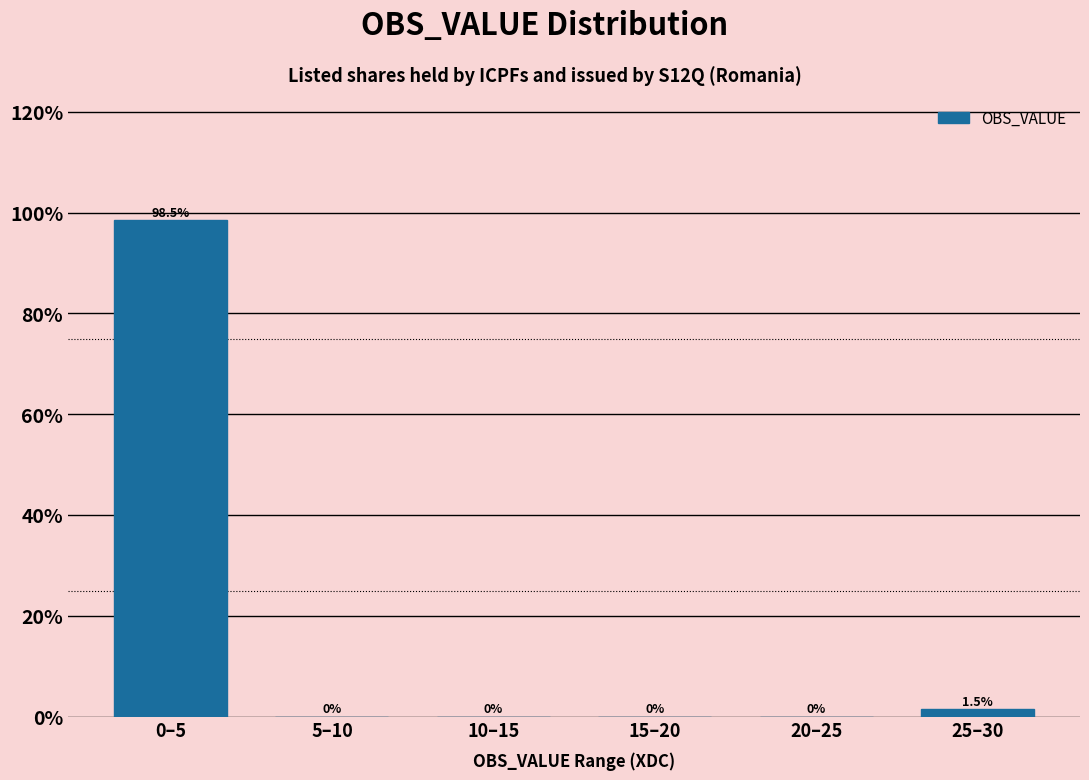

Reading left to right, what are all the values shown in this chart?

0–5=98.5	5–10=0.0	10–15=0.0	15–20=0.0	20–25=0.0	25–30=1.5